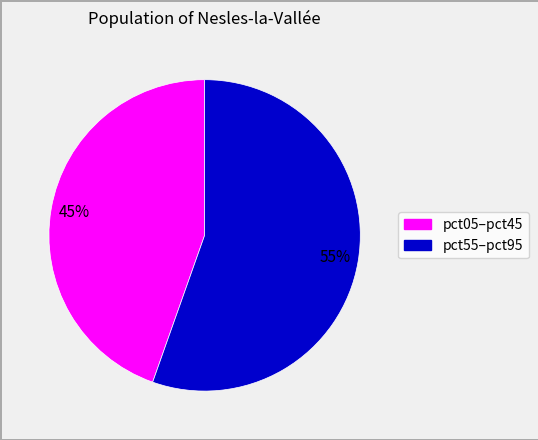

Is there a majority slice in this chart?

Yes